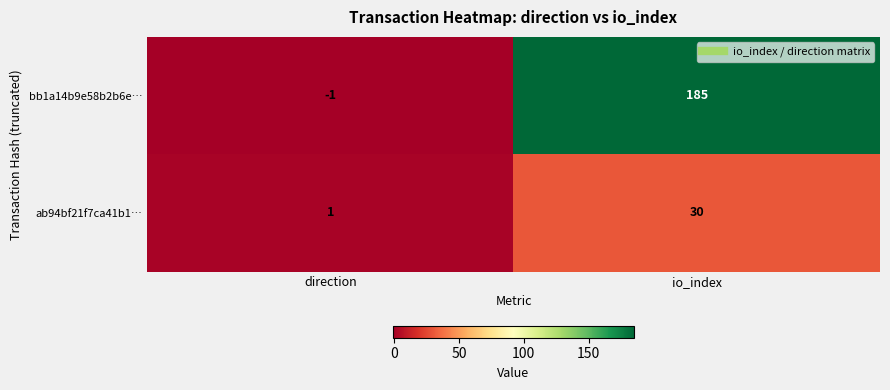

What is the sum of the ab94bf21f7ca41b1… values at direction and io_index?

31